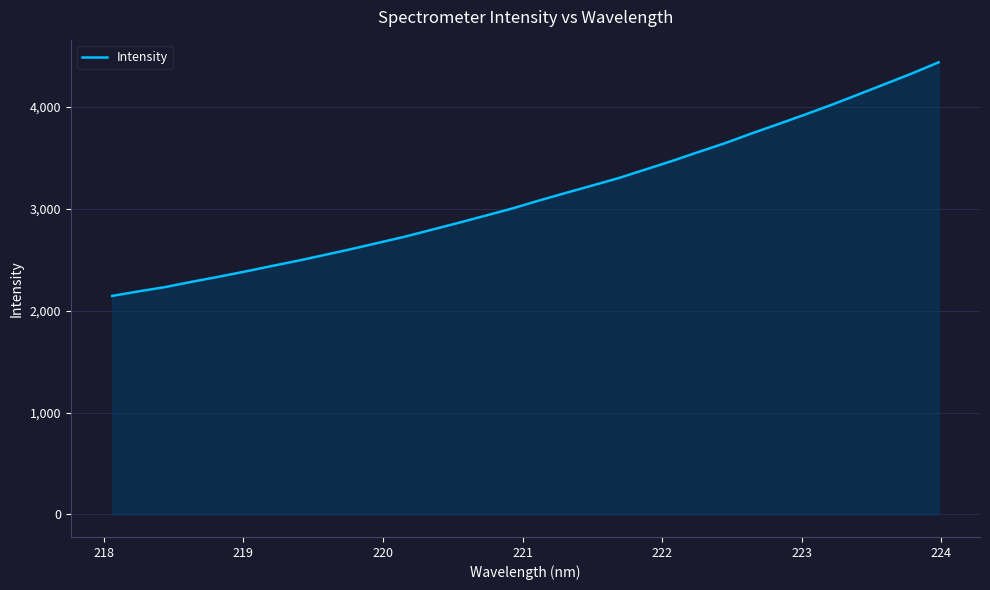

What is the maximum value shown in the chart?

4438.9